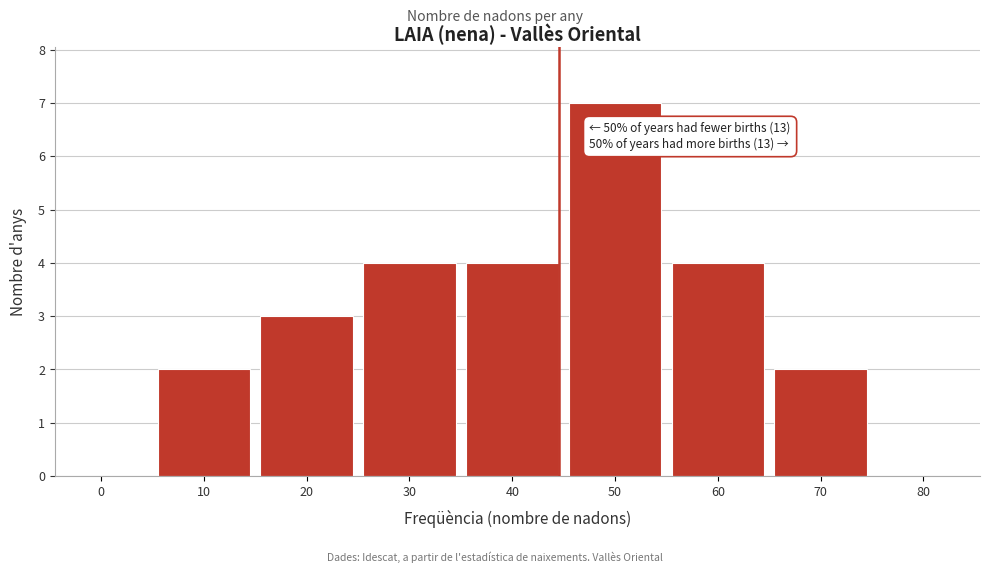

Reading left to right, list all the values displayed in this chart.

0=0	10=2	20=3	30=4	40=4	50=7	60=4	70=2	80=0